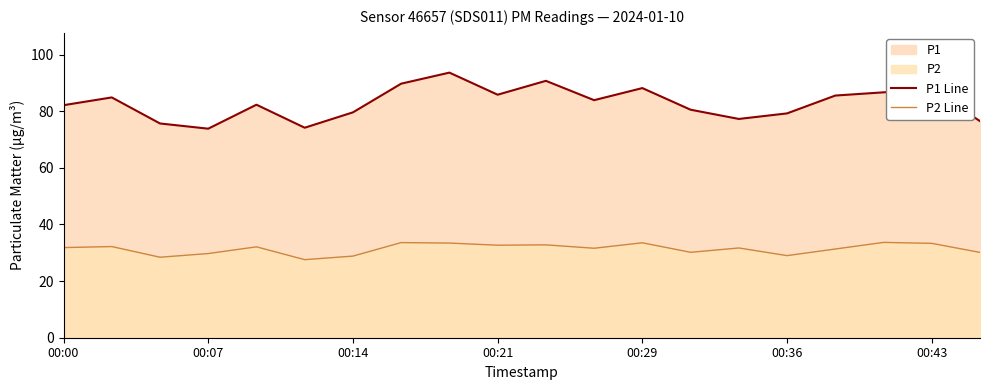

What is the difference between the maximum and minimum values in the P1 Line series?

19.8